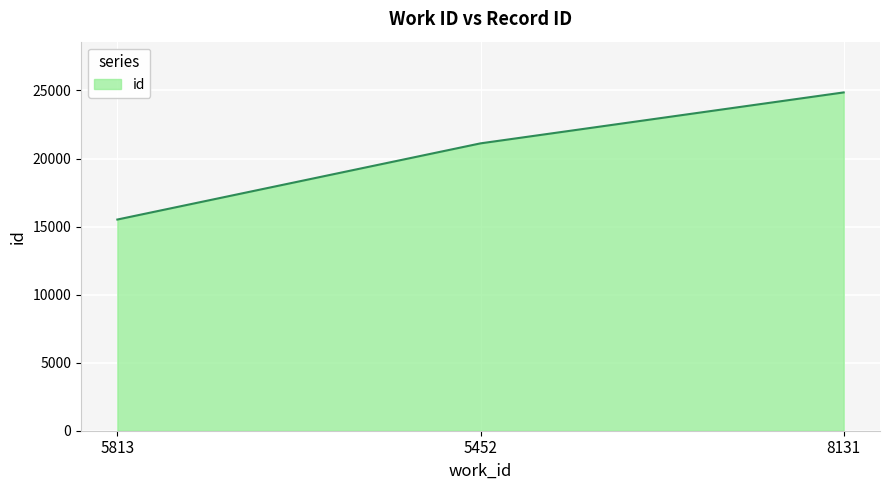

Reading left to right, list all the values displayed in this chart.

5813=15516	5452=21113	8131=24856